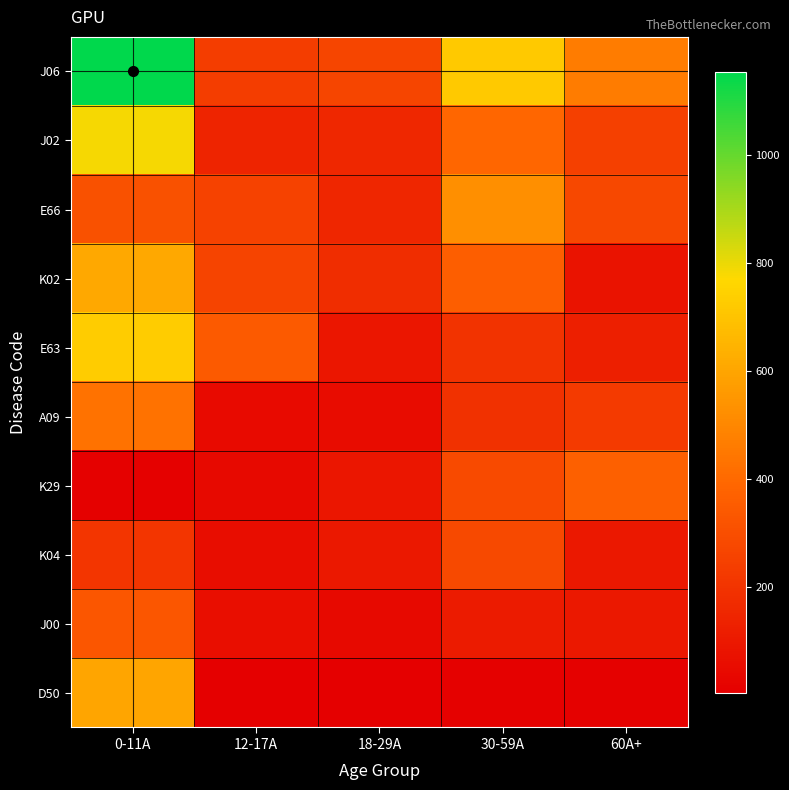

Reading left to right, extract all data points from this chart.

J06: 0-11A=1153	12-17A=235	18-29A=267	30-59A=719	60A+=464
J02: 0-11A=785	12-17A=142	18-29A=153	30-59A=390	60A+=249
E66: 0-11A=313	12-17A=255	18-29A=149	30-59A=526	60A+=276
K02: 0-11A=607	12-17A=265	18-29A=177	30-59A=363	60A+=81
E63: 0-11A=731	12-17A=344	18-29A=91	30-59A=200	60A+=126
A09: 0-11A=429	12-17A=48	18-29A=52	30-59A=190	60A+=226
K29: 0-11A=12	12-17A=41	18-29A=93	30-59A=284	60A+=367
K04: 0-11A=210	12-17A=56	18-29A=95	30-59A=279	60A+=99
J00: 0-11A=332	12-17A=63	18-29A=42	30-59A=111	60A+=97
D50: 0-11A=600	12-17A=5	18-29A=9	30-59A=11	60A+=11